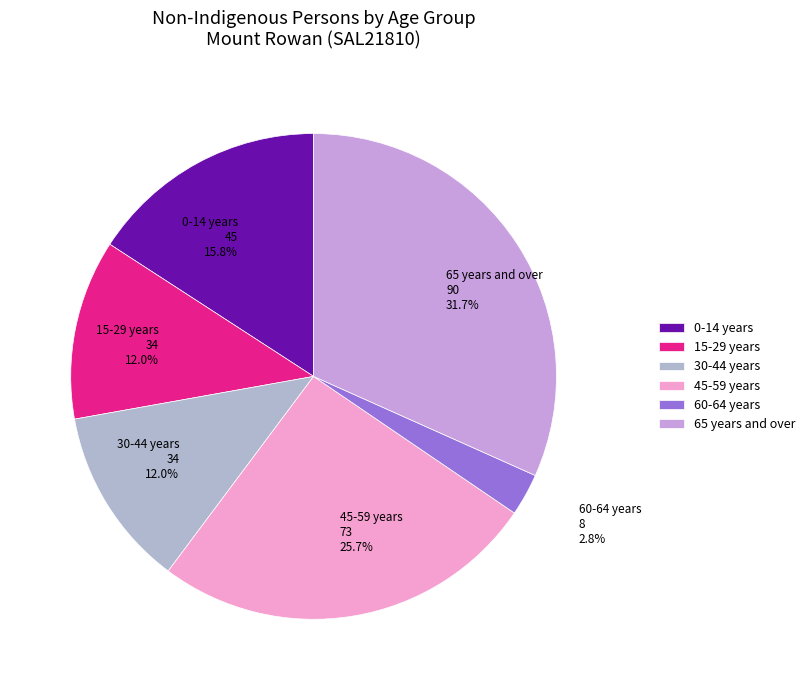

Approximately how many times larger is the value at 0-14 years compared to 15-29 years?

1.3